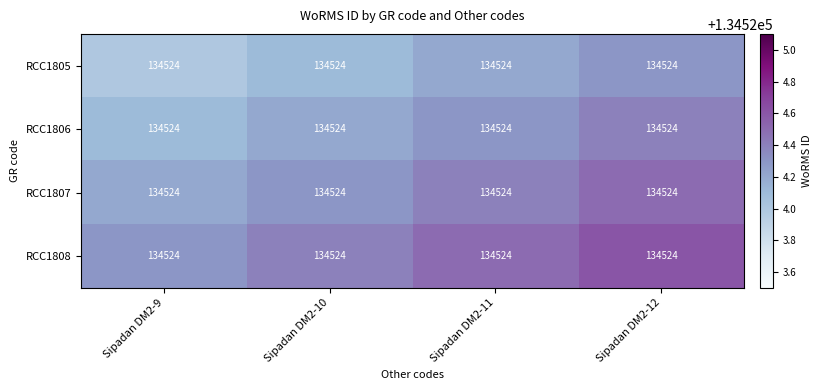

Reading right to left, list all the values displayed in this chart.

RCC1805: Sipadan DM2-12=134524.0	Sipadan DM2-11=134524.0	Sipadan DM2-10=134524.0	Sipadan DM2-9=134524.0
RCC1806: Sipadan DM2-12=134524.0	Sipadan DM2-11=134524.0	Sipadan DM2-10=134524.0	Sipadan DM2-9=134524.0
RCC1807: Sipadan DM2-12=134524.0	Sipadan DM2-11=134524.0	Sipadan DM2-10=134524.0	Sipadan DM2-9=134524.0
RCC1808: Sipadan DM2-12=134524.0	Sipadan DM2-11=134524.0	Sipadan DM2-10=134524.0	Sipadan DM2-9=134524.0